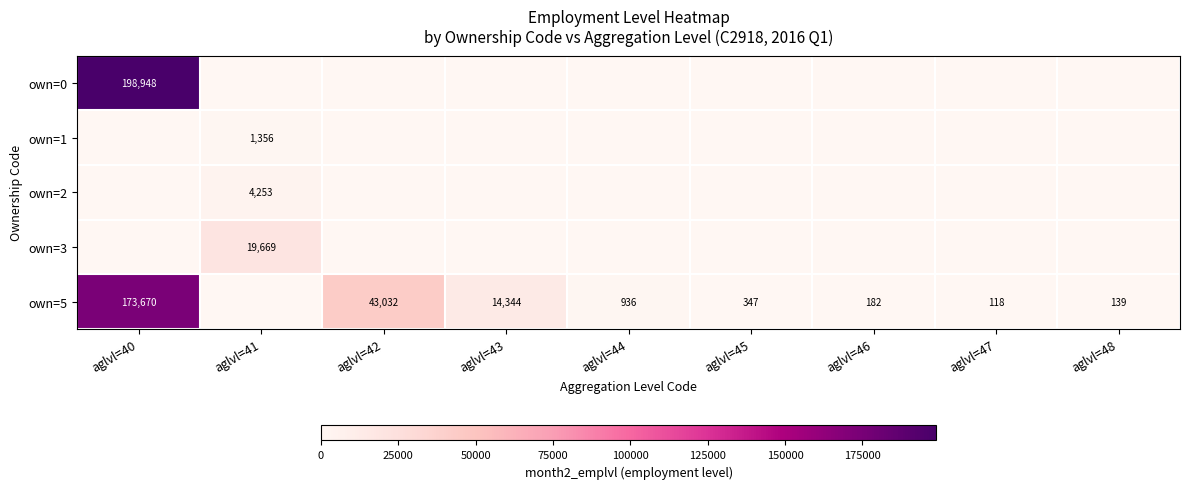

True or false: own=5 has a value of 936 at aglvl=44.

True